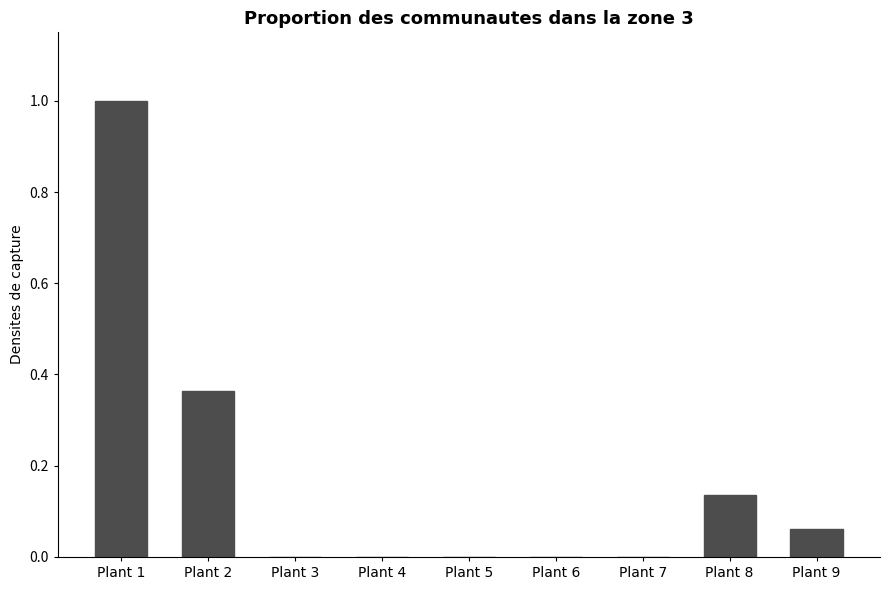

What is the greatest value displayed?

1.0